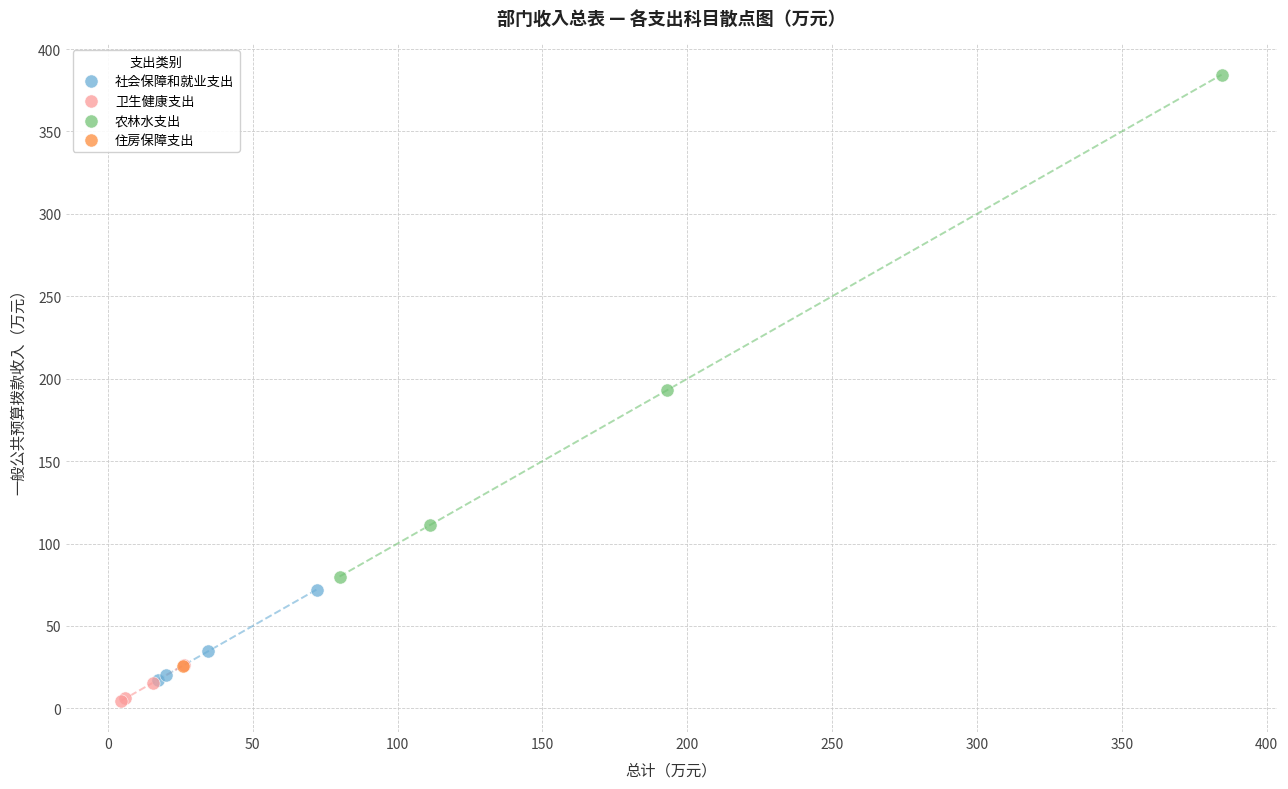

What are all the series names shown in the legend?

社会保障和就业支出, 卫生健康支出, 农林水支出, 住房保障支出